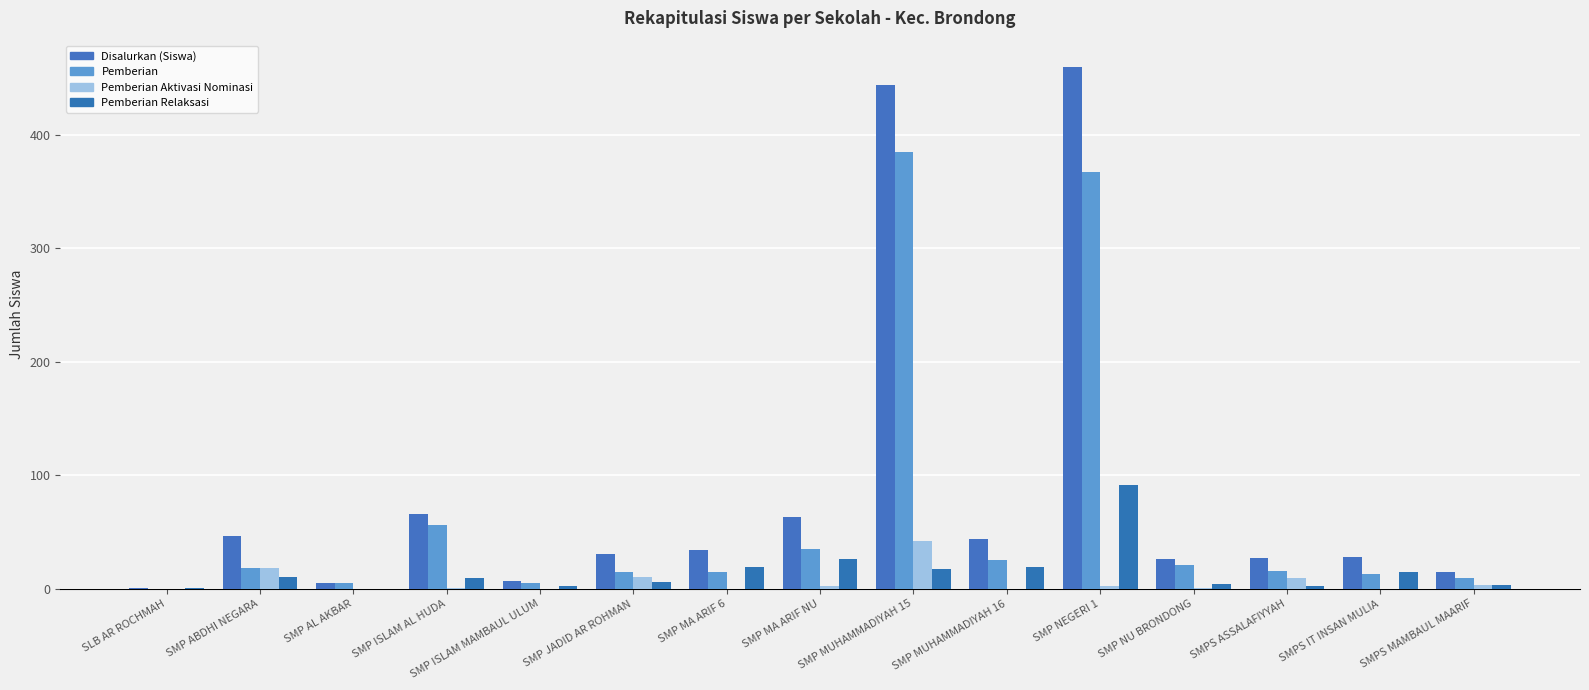

What is the total value across all series at SMP NU BRONDONG?

52